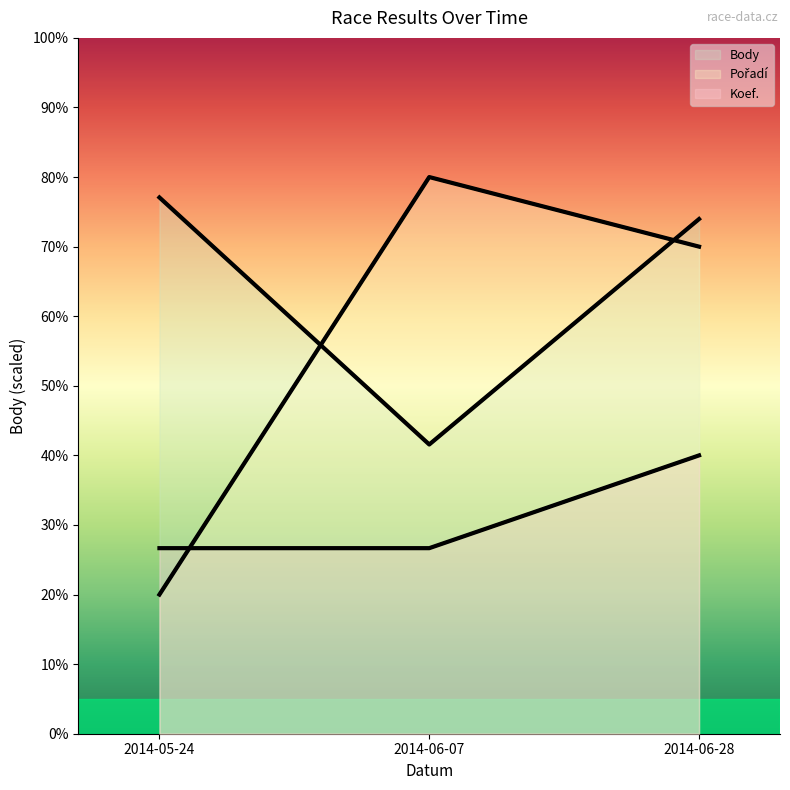

Between 2014-05-24 and 2014-06-28, which series saw the biggest shift?

Pořadí